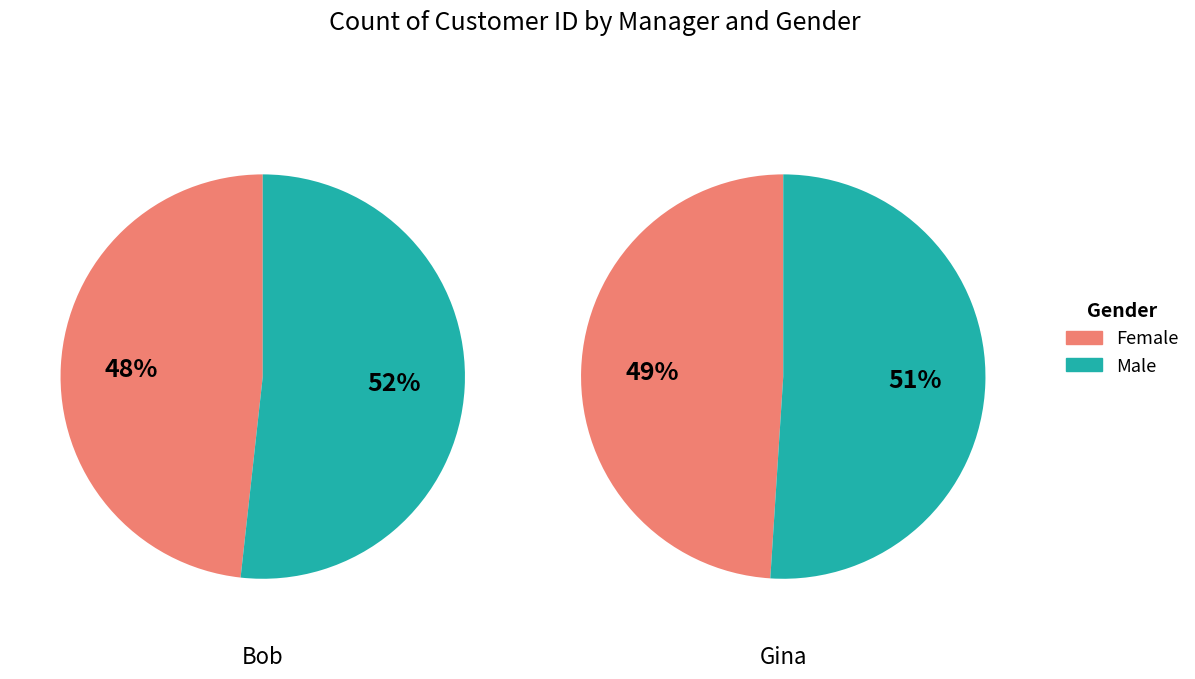

Which series changed the most between Bob and Gina?

Female